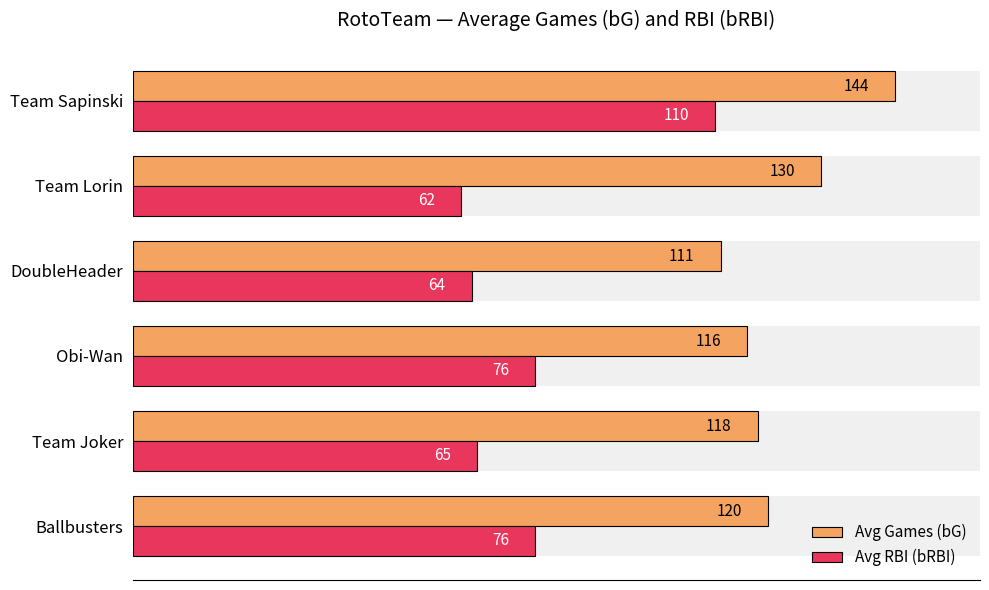

Which series changed the most between Obi-Wan and DoubleHeader?

Avg RBI (bRBI)